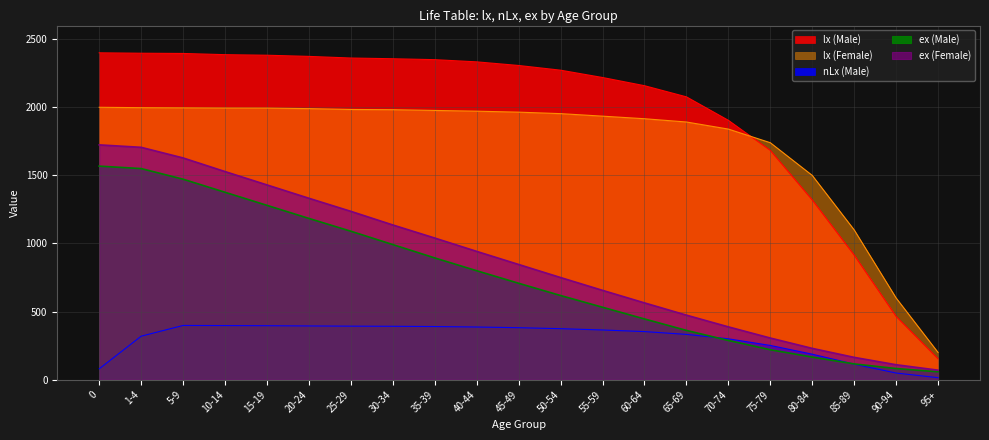

How many lines are shown in the chart?

5